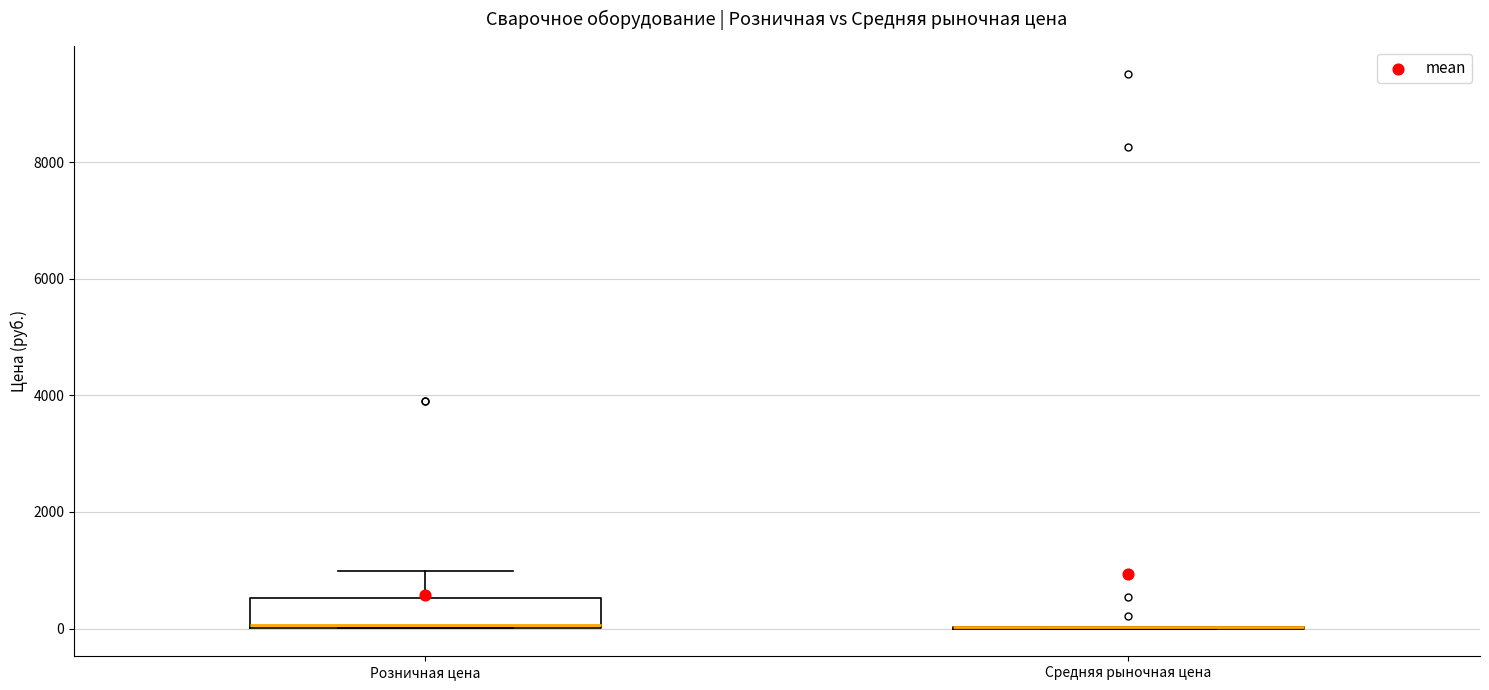

Reading left to right, transcribe this box plot: for each box, give where its median line is, the range the box spans, and where its two whiskers end, as read against the y-axis. The values are not printed on the chart, so give them approximately, as read against the axis.

Розничная цена: median 0, box 0 to 600, whiskers 0 to 1000
Средняя рыночная цена: box collapsed to a line at 0, whiskers 0 to 0